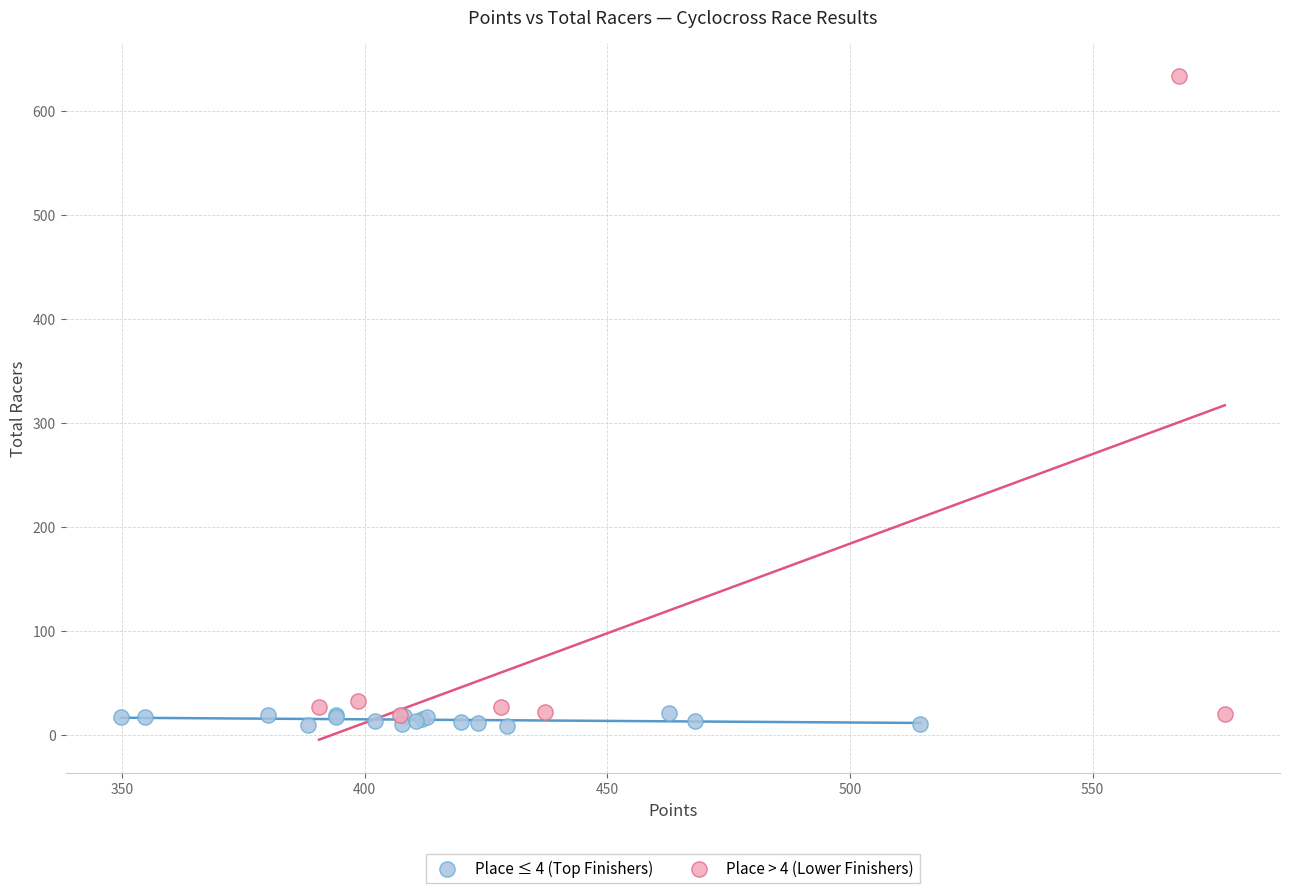

Which series has the largest Y range (max minus min)?

Place > 4 (Lower Finishers)